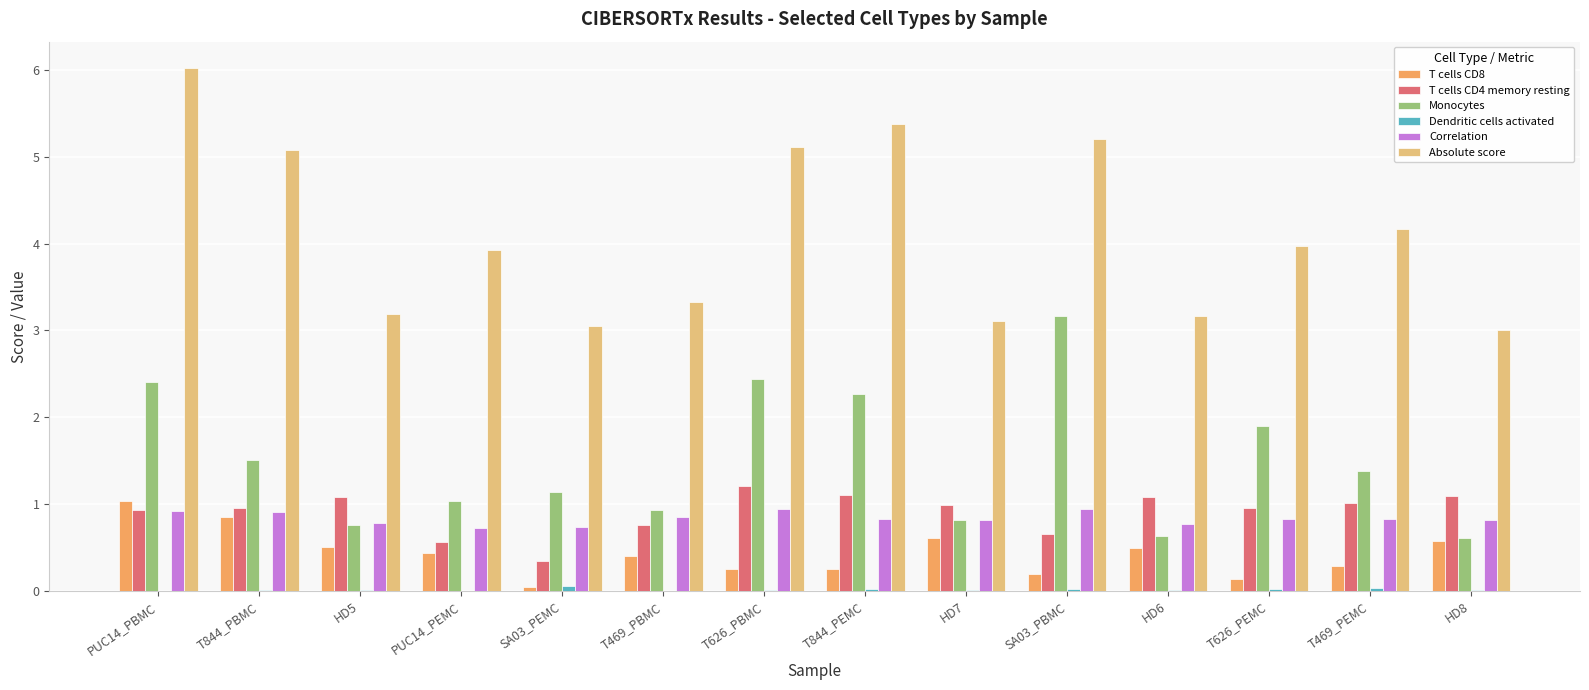

Which series has the largest total across all categories?

Absolute score